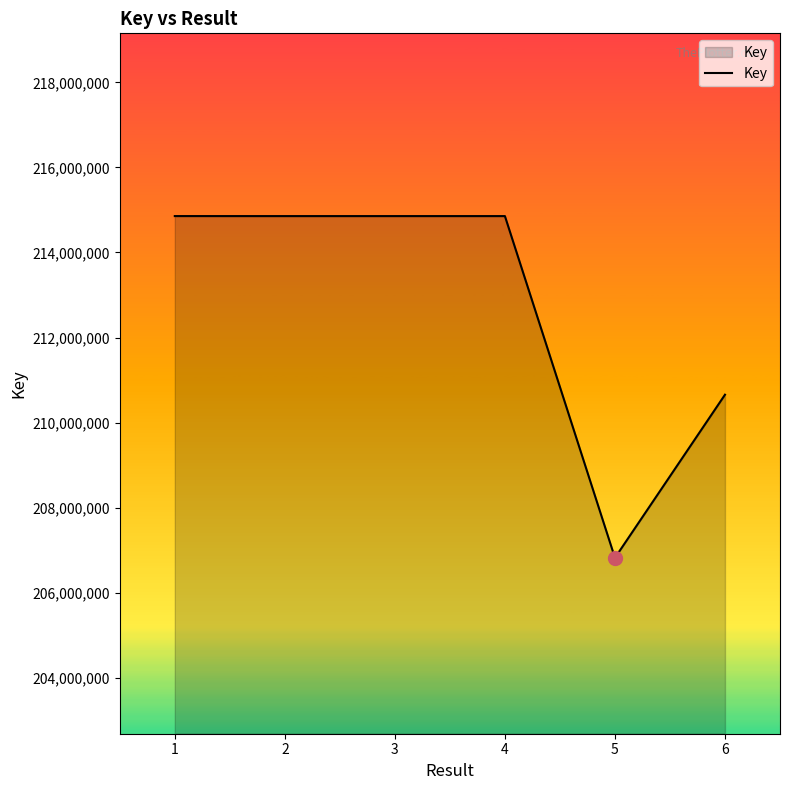

How many series are shown in this chart?

1